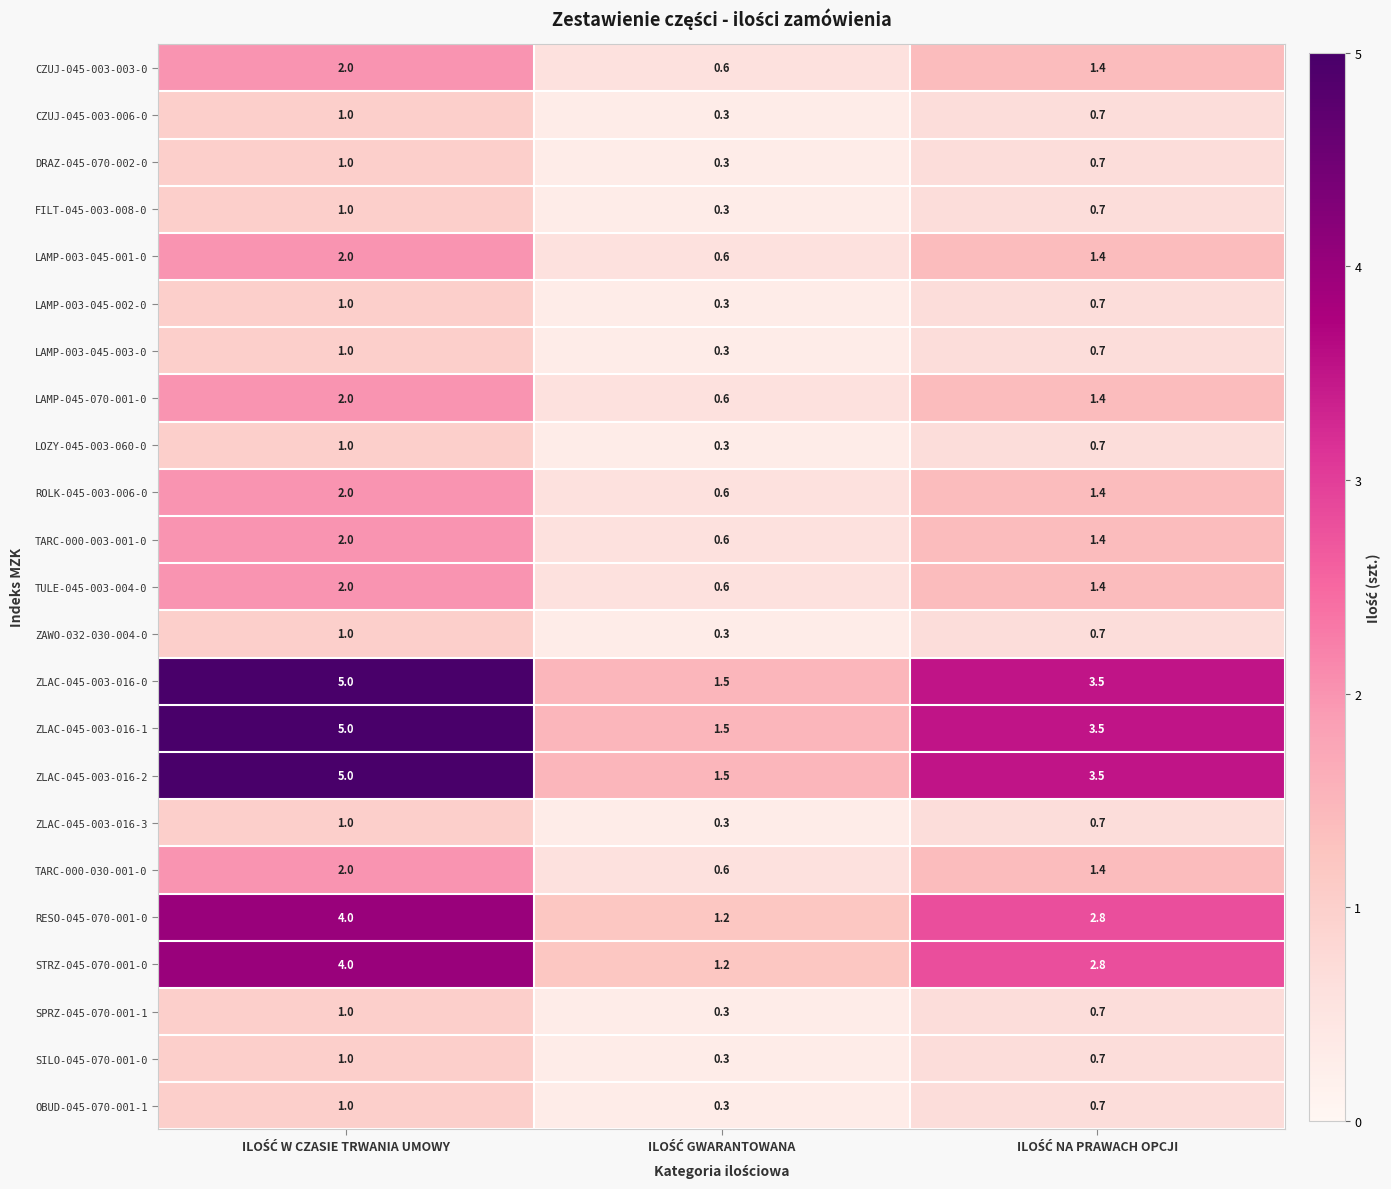

Count the DRAZ-045-070-002-0 values in the range 0 to 1.

3